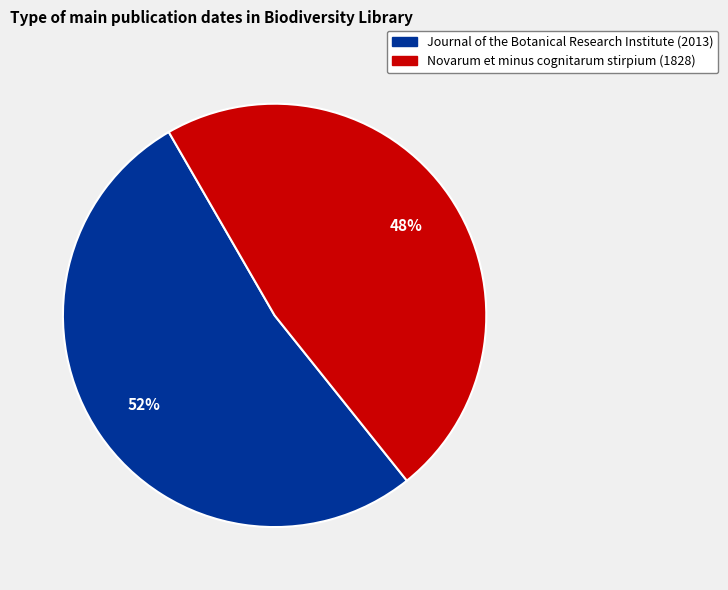

To the nearest percent, what is the combined percentage of Journal of the Botanical Research Institute (2013) and Novarum et minus cognitarum stirpium (1828)?

100%